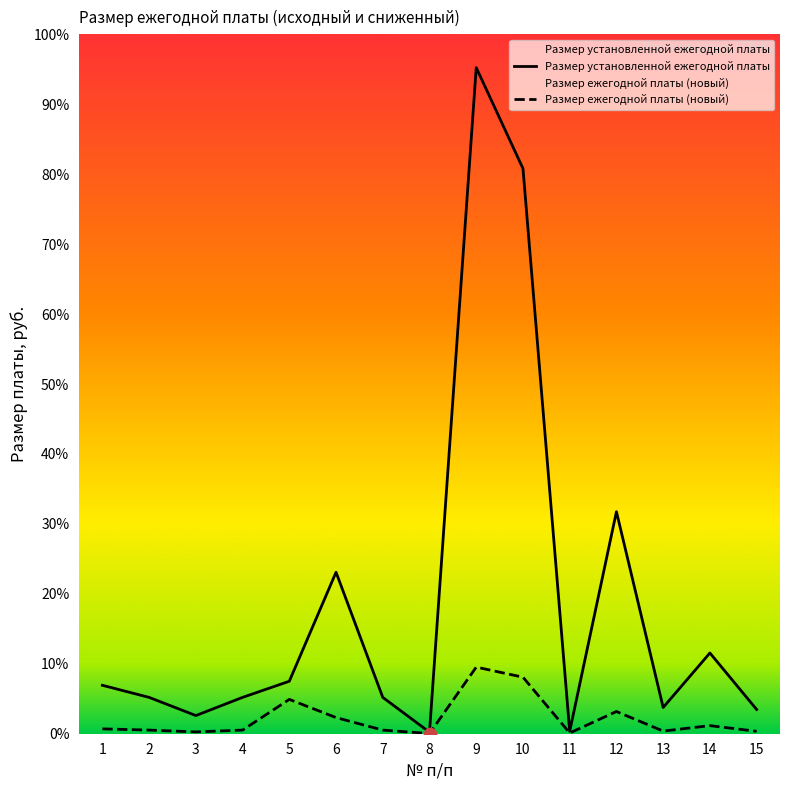

Which series has the largest total across all categories?

Размер установленной ежегодной платы